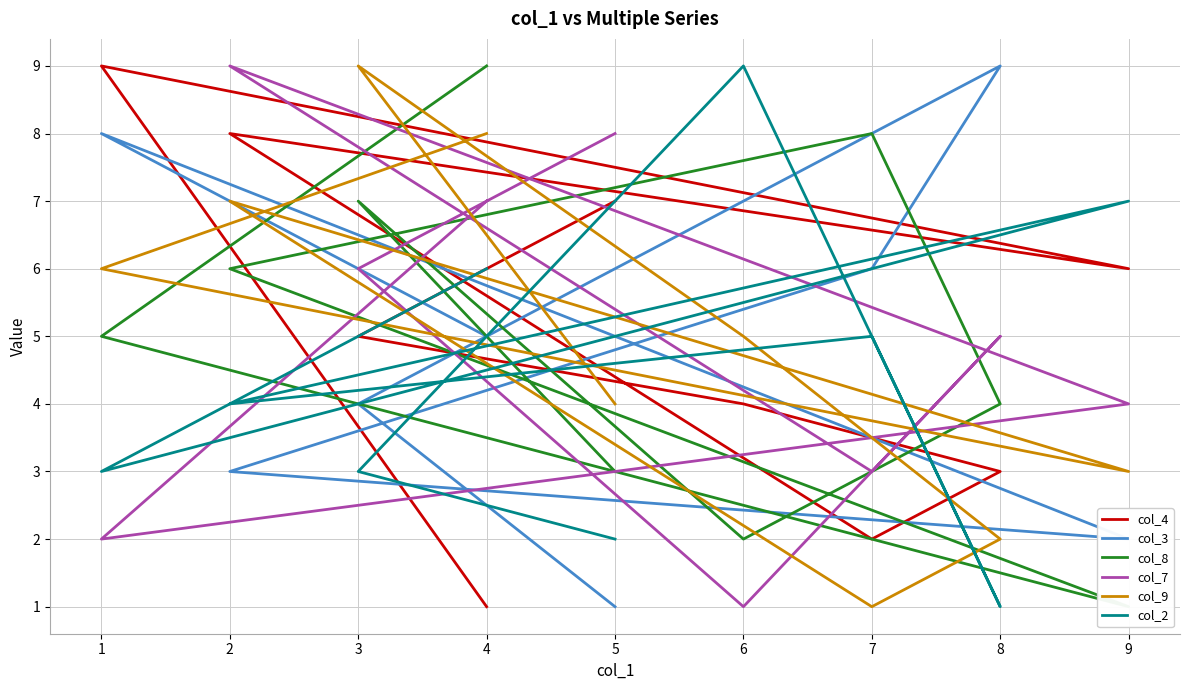

How many interior local valleys does the col_8 series have?

2